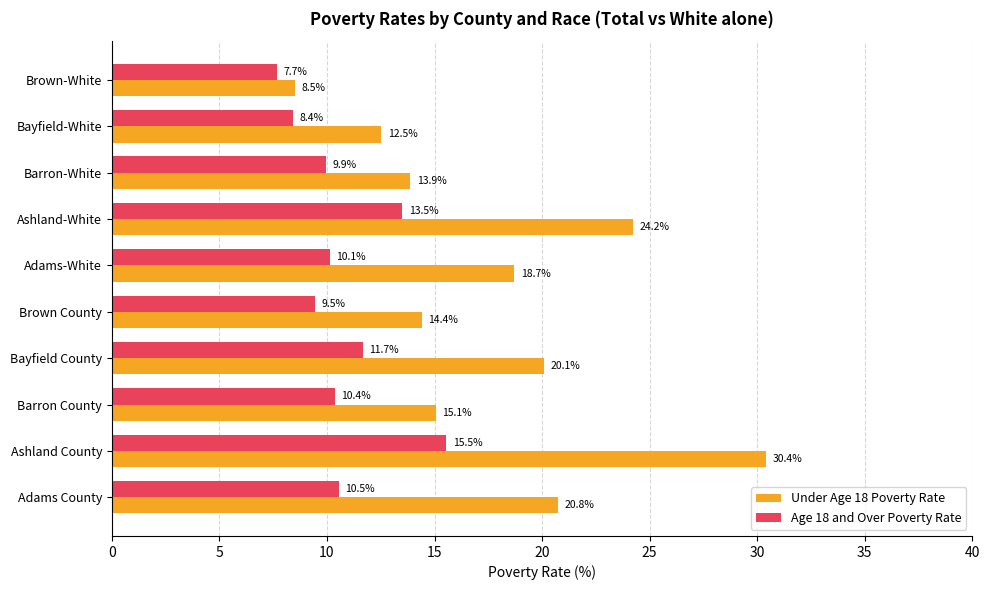

List the series in order of their overall mean, lowest first.

Age 18 and Over Poverty Rate, Under Age 18 Poverty Rate